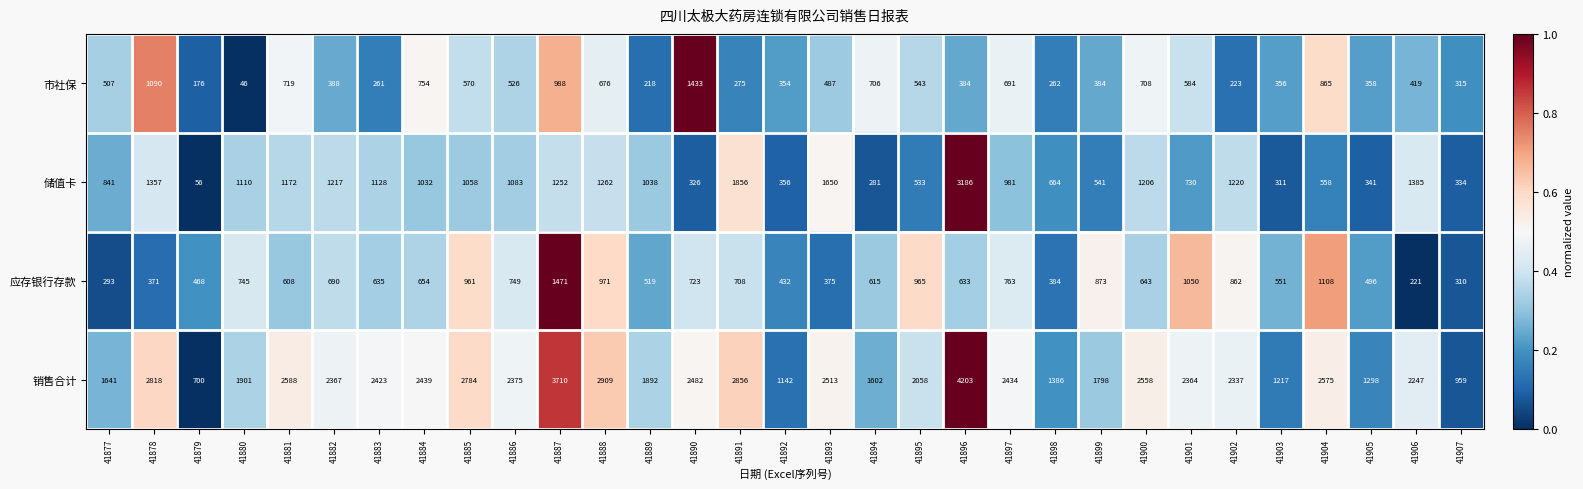

What is the difference between the maximum and minimum values in the 销售合计 series?

3503